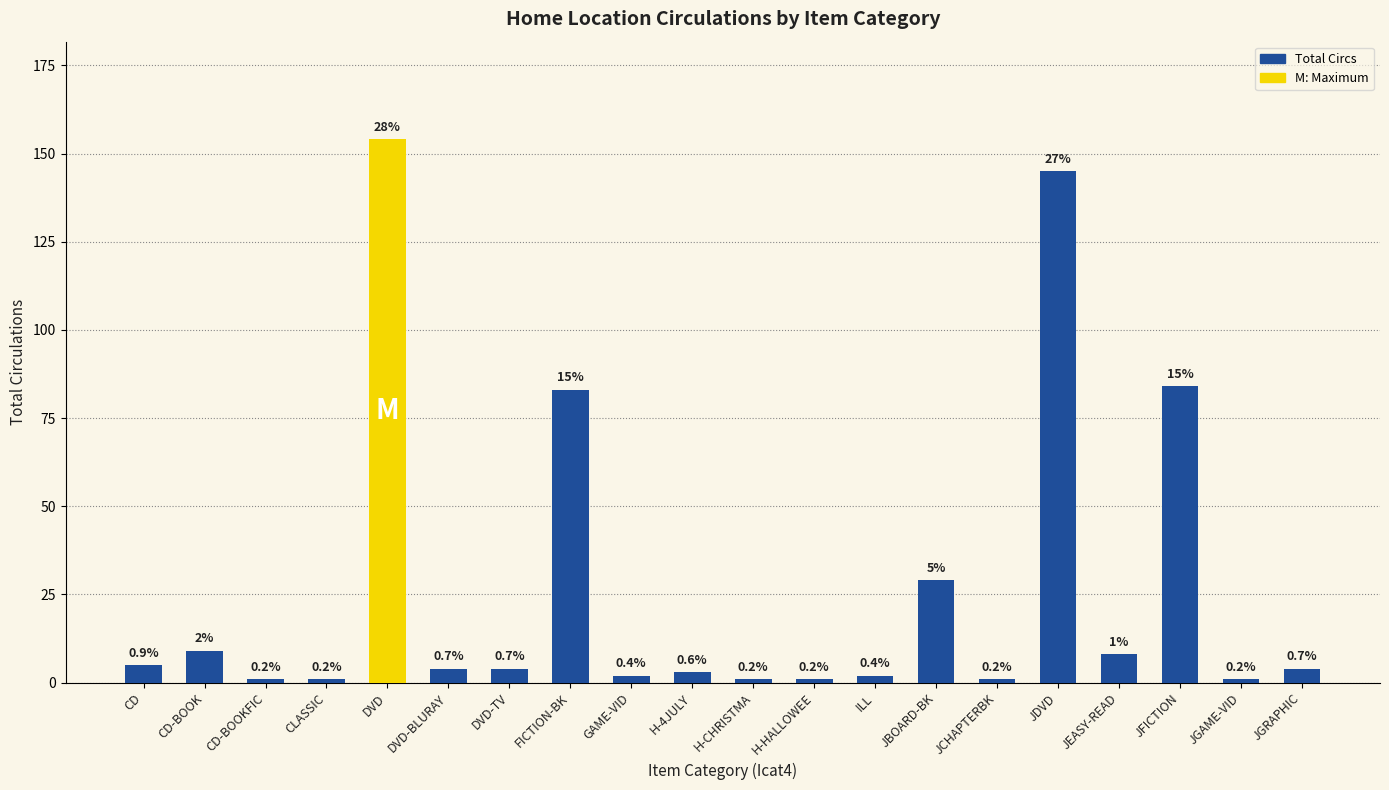

What is the minimum value shown in the chart?

1